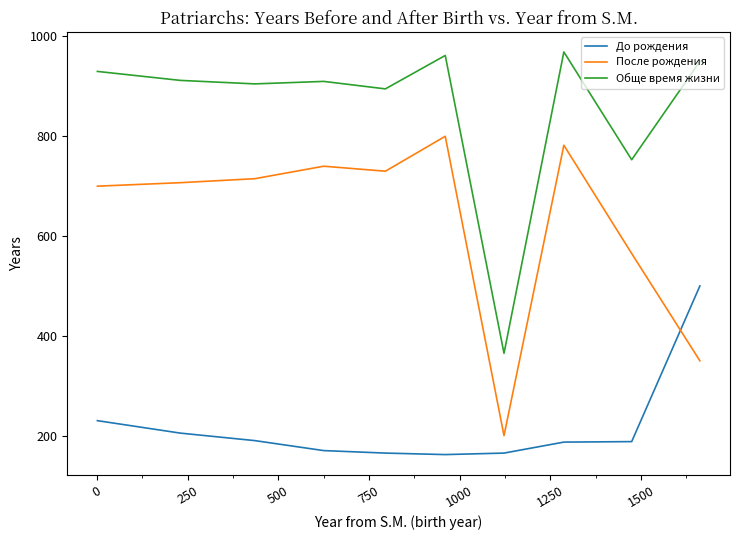

Which series has the largest total across all categories?

Обще время жизни